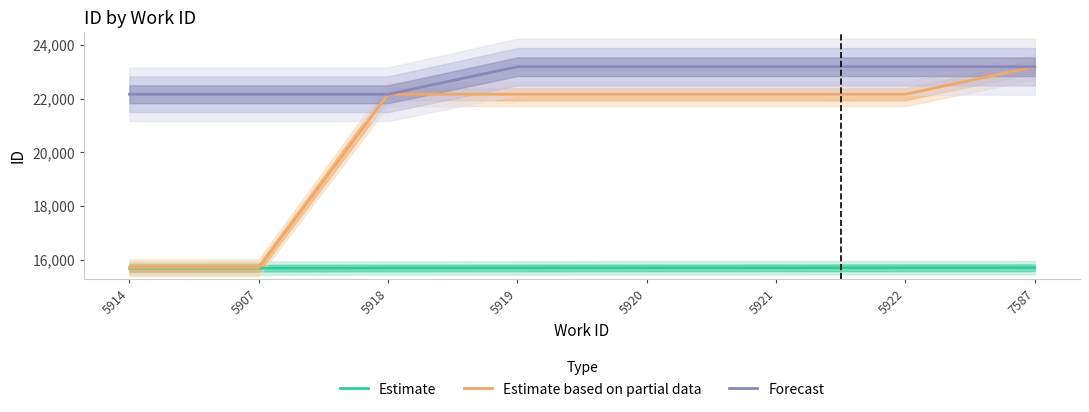

Count the number of categories in the chart.

8